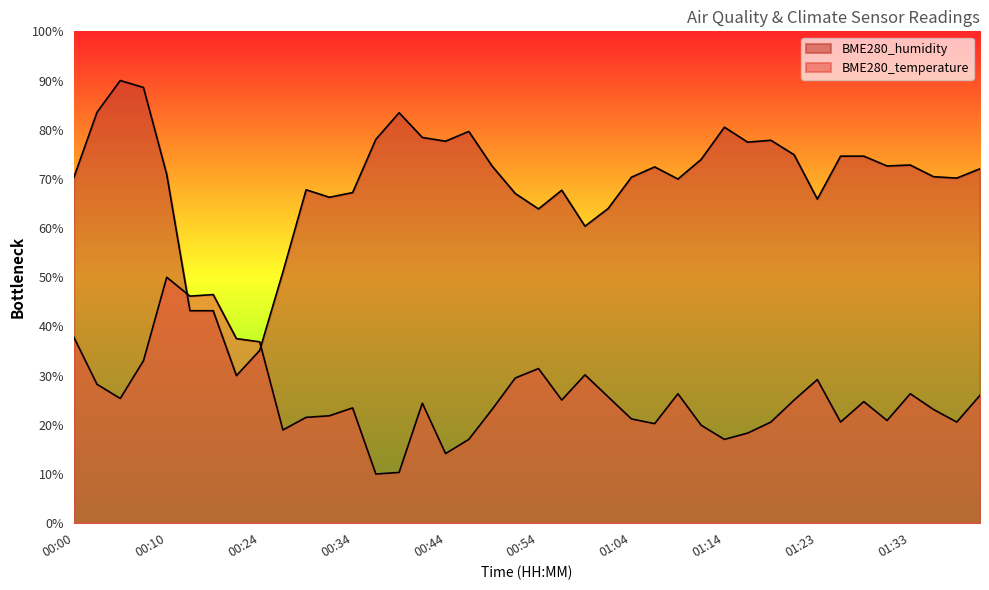

Which series has the largest total across all categories?

BME280_humidity